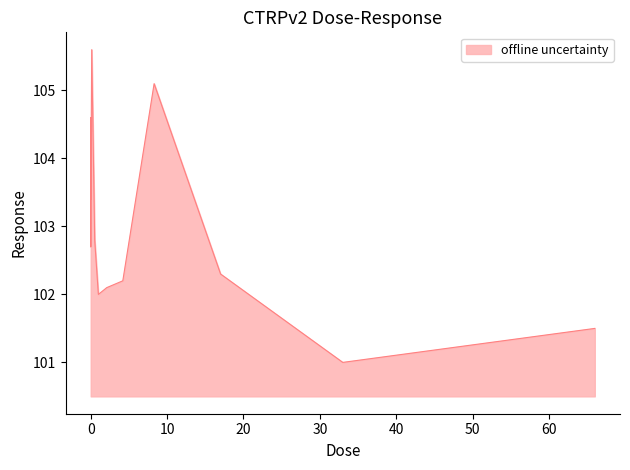

What is the difference between the maximum and minimum values?

4.6